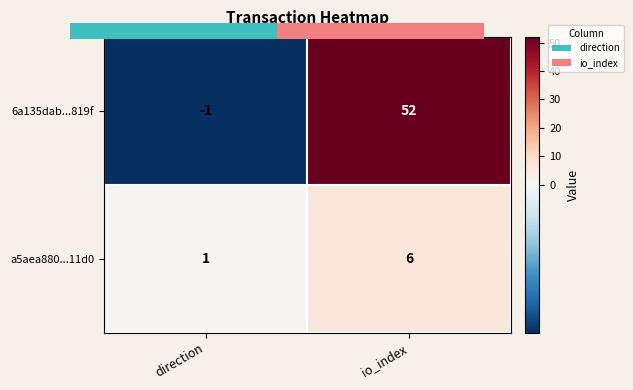

Is the value of 6a135dab...819f at direction greater than the value of a5aea880...11d0 at io_index?

No